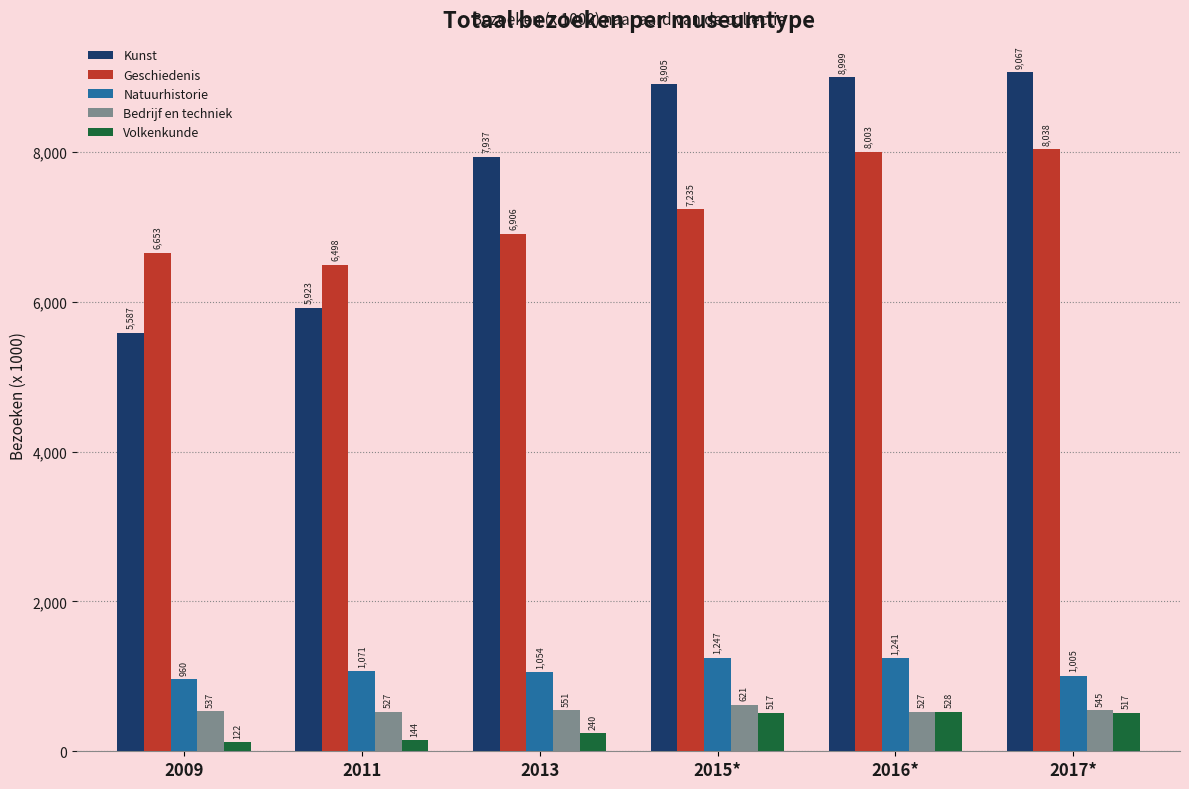

What is the difference between the Volkenkunde values at 2017* and 2013?

277